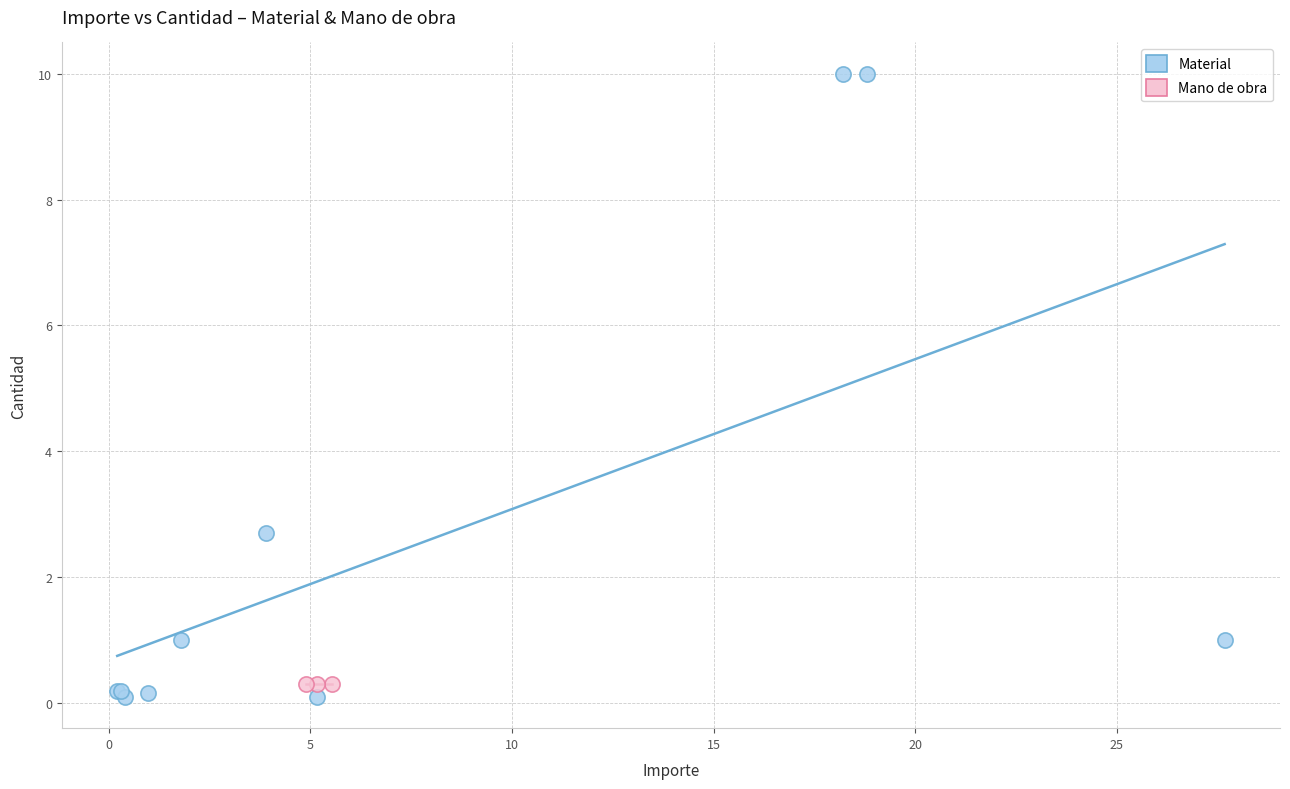

Which series contains the highest Y value?

Material